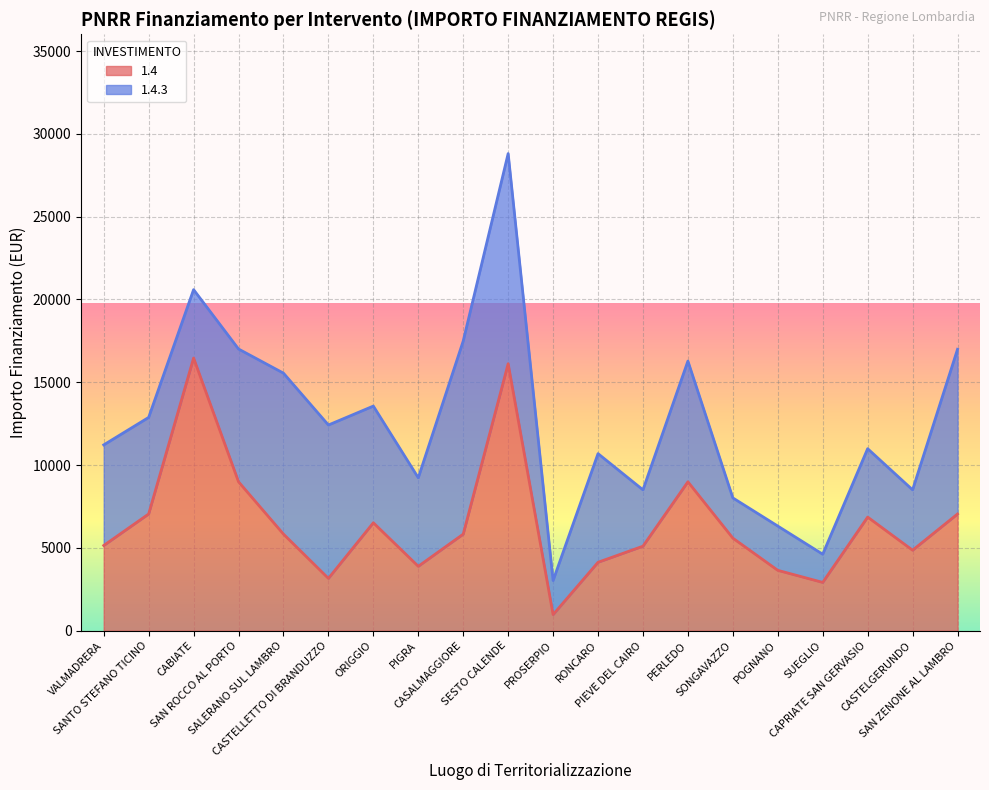

How many categories are shown in the chart?

20